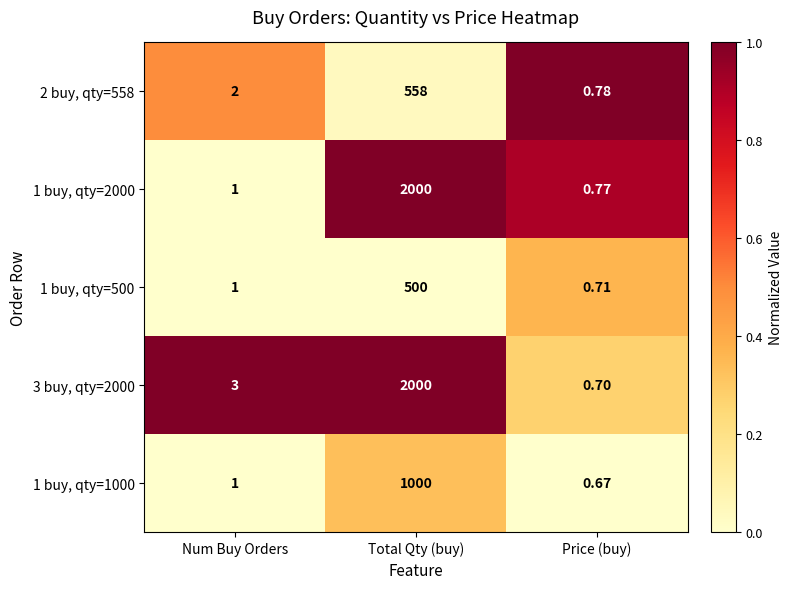

Which category has the lowest value across all series?

Price (buy)